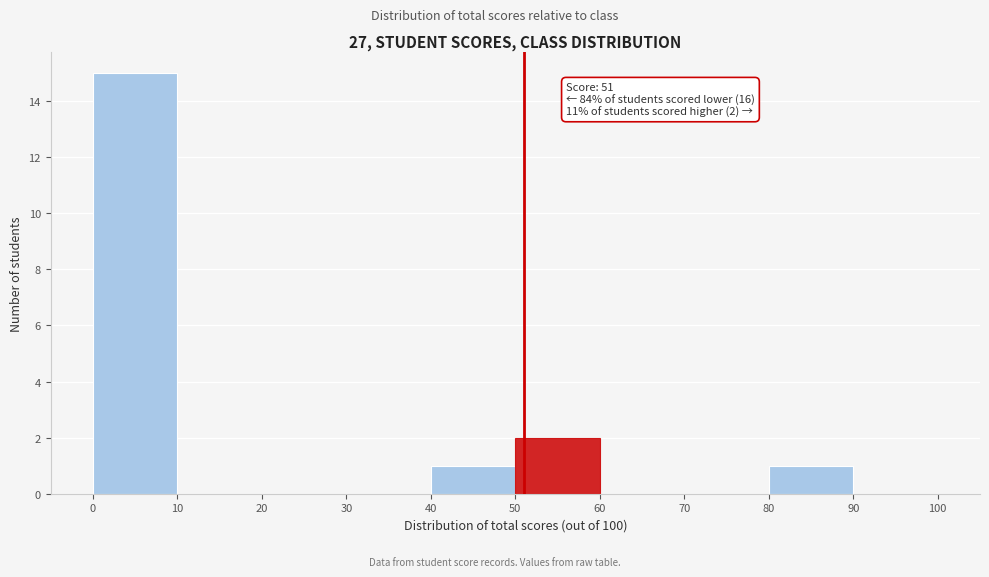

Which range on the x-axis has the tallest bar?

0 to 10